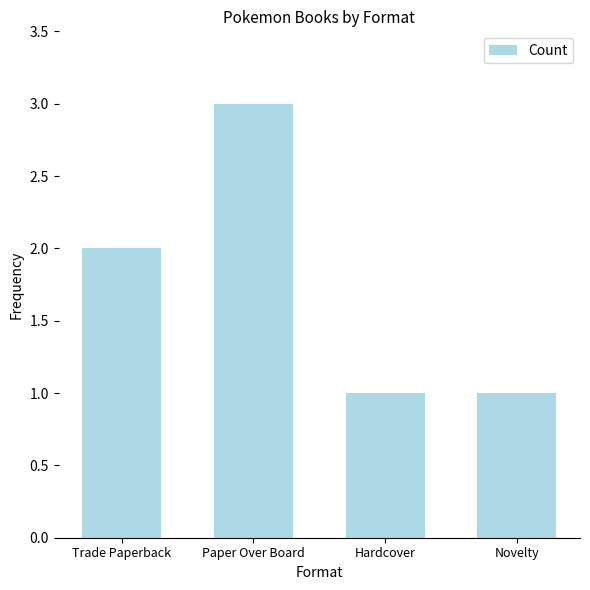

Reading left to right, transcribe all the data shown in this chart.

2	3	1	1